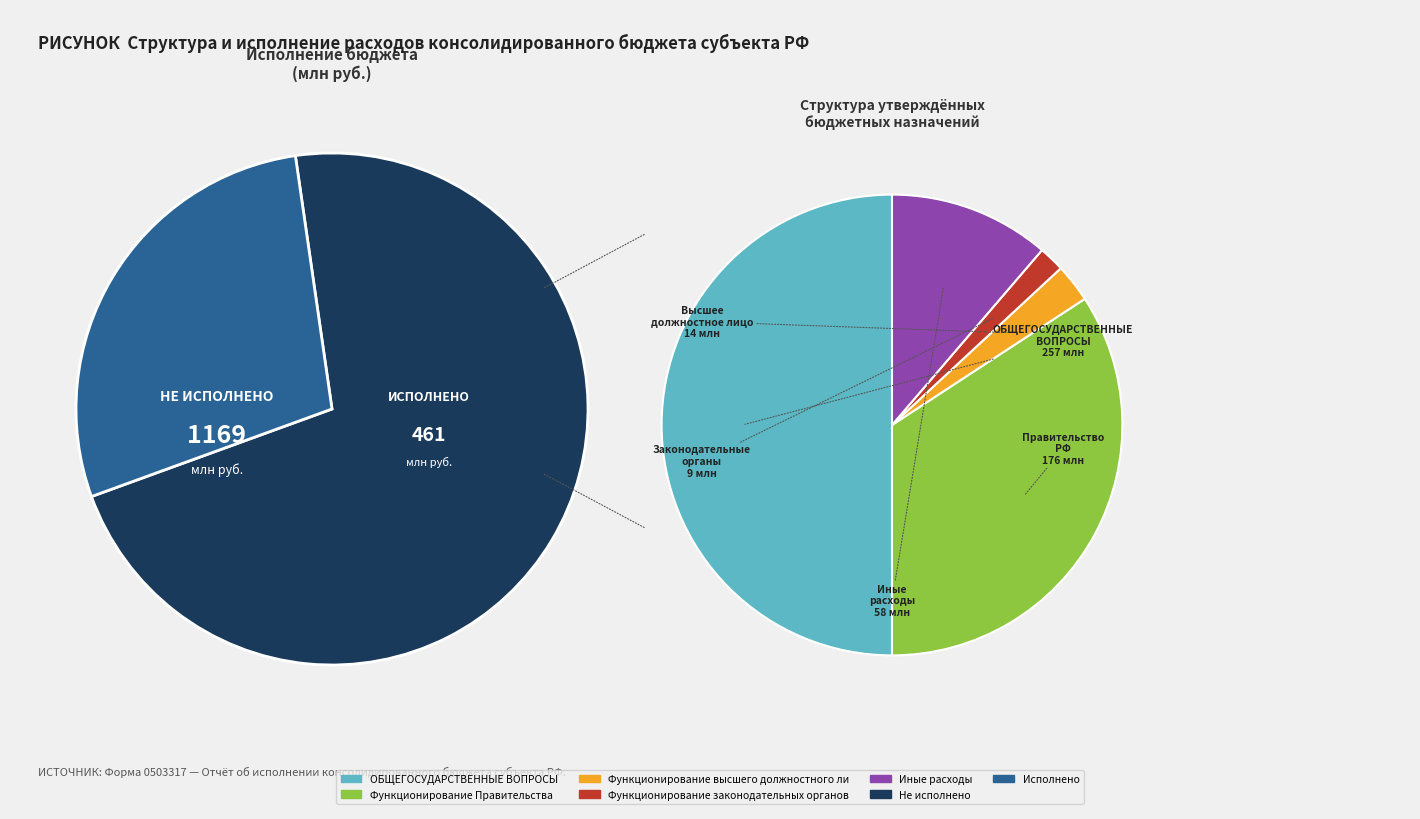

How many segments does this pie chart have?

5